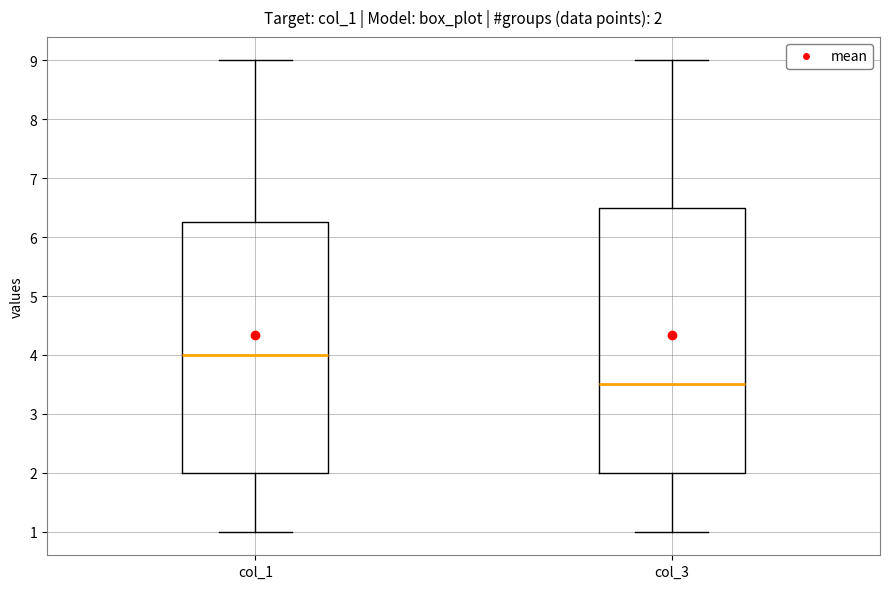

Comparing the boxes themselves (not the whiskers), which one is the tallest?

col_3